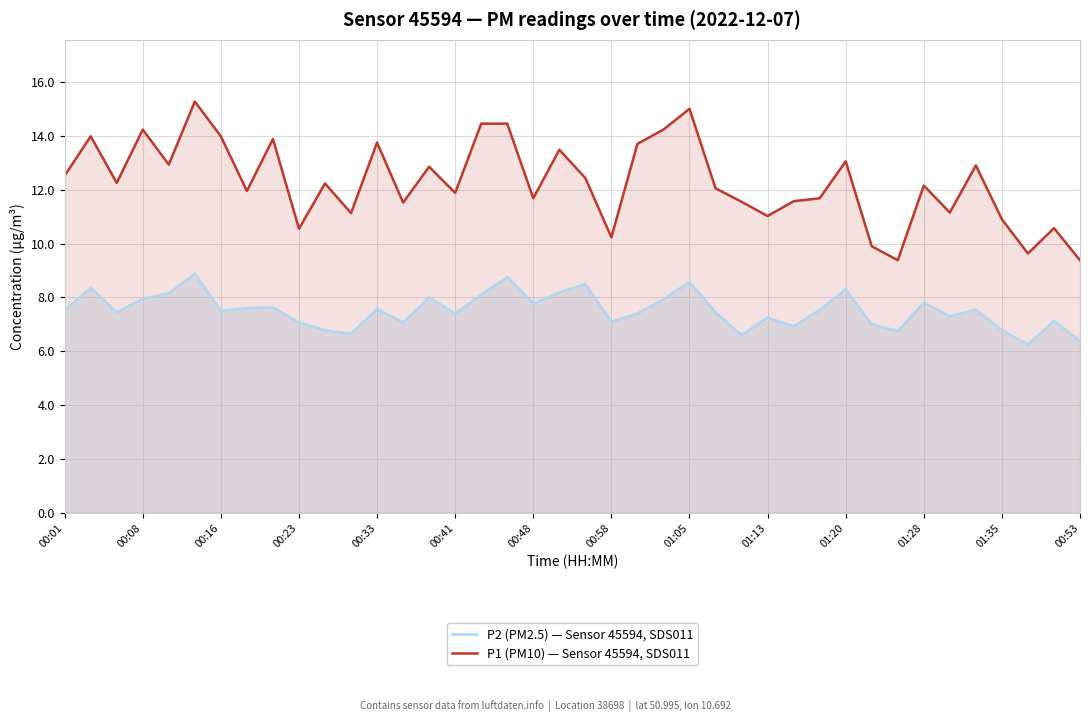

Which series has the largest total across all categories?

P1 (PM10) — Sensor 45594, SDS011